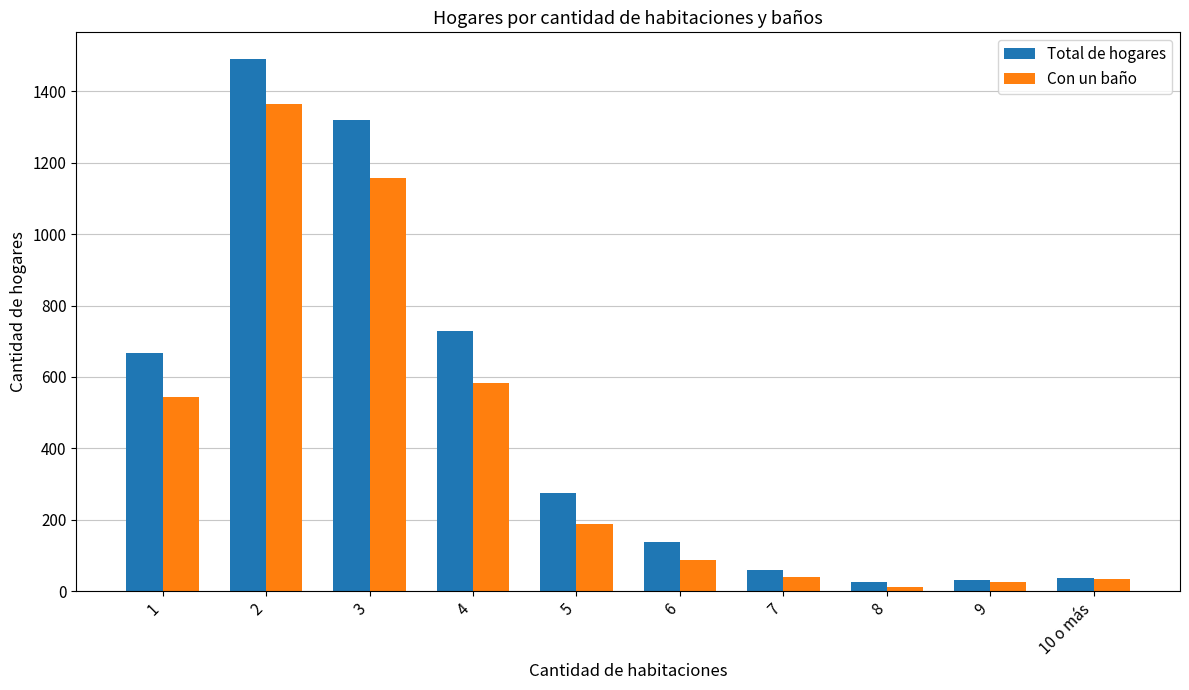

What is the sum of all Total de hogares values?

4775